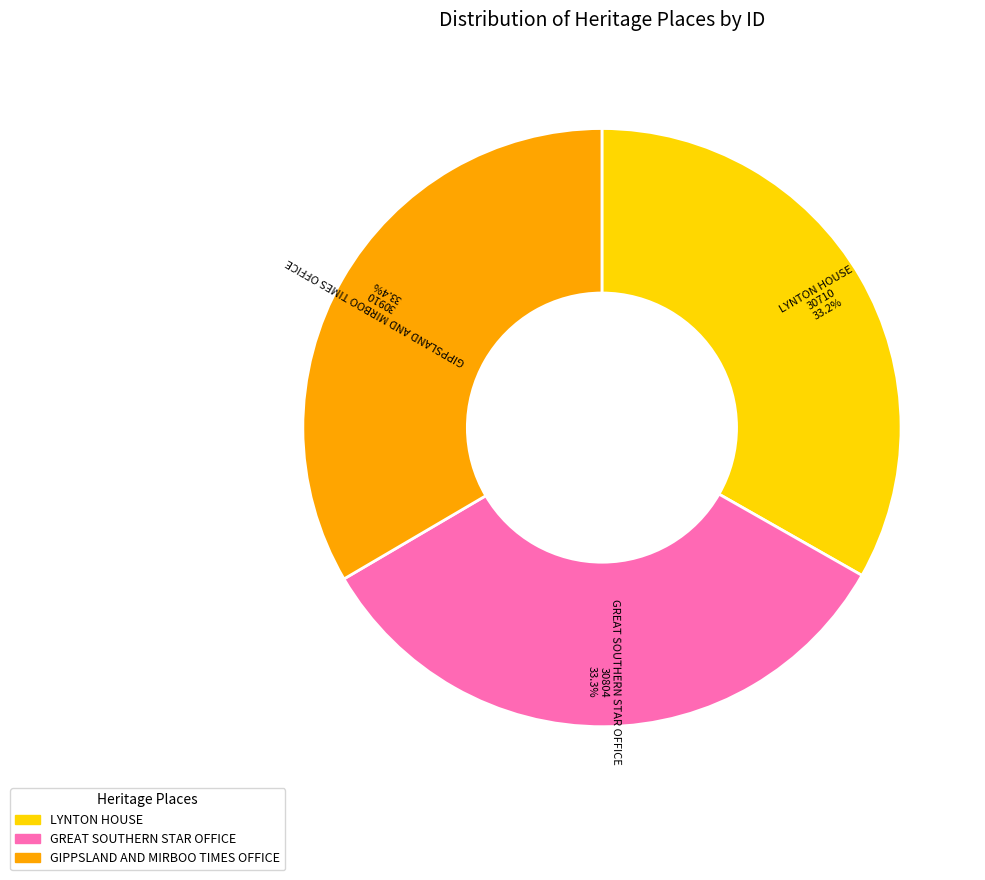

Is there a majority slice in this chart?

No